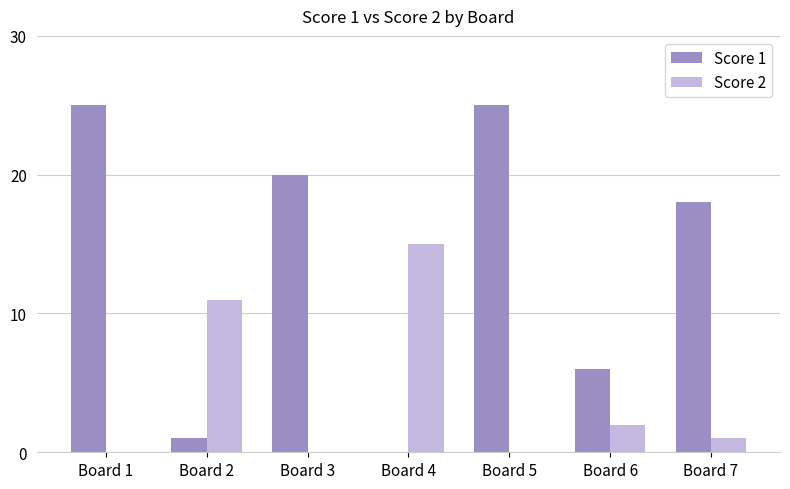

Reading left to right, what are all the values shown in this chart?

Score 1: Board 1=25	Board 2=1	Board 3=20	Board 4=0	Board 5=25	Board 6=6	Board 7=18
Score 2: Board 1=0	Board 2=11	Board 3=0	Board 4=15	Board 5=0	Board 6=2	Board 7=1